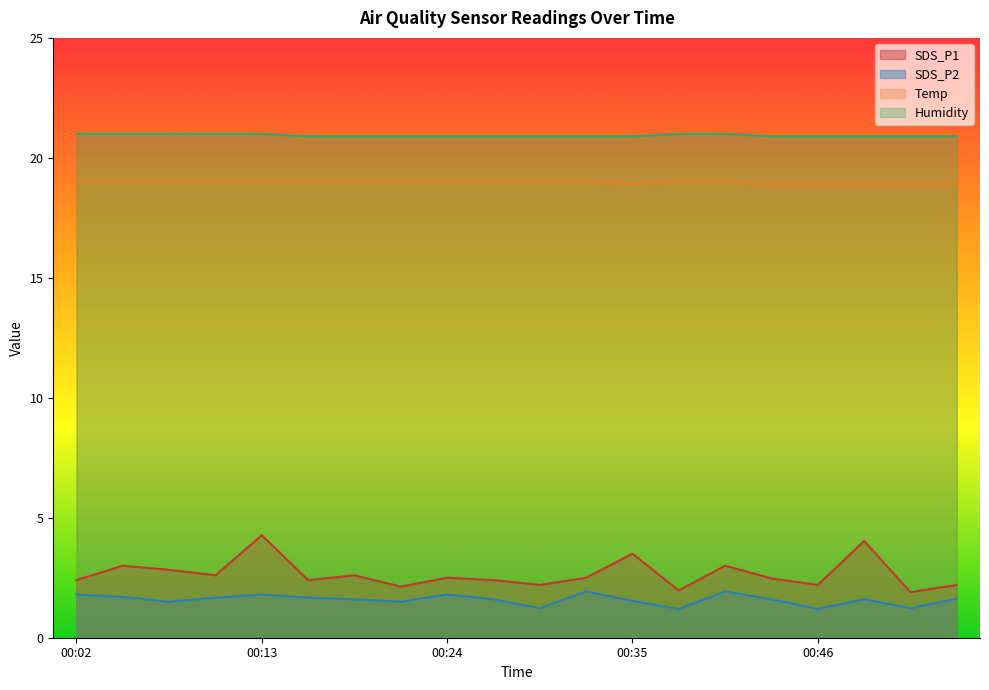

At which label does SDS_P1 reach its peak?

00:13